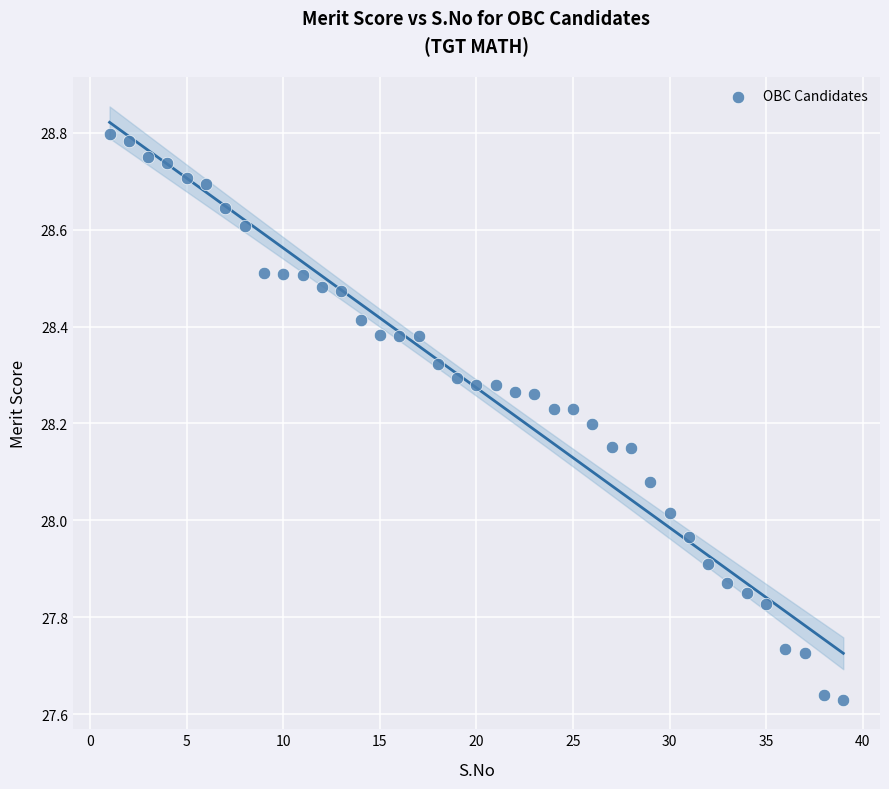

What is the range of Y values (max minus min)?

1.2